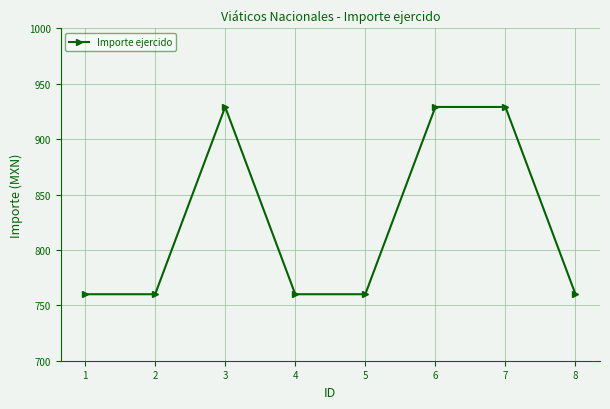

What is the difference between the second highest and minimum values?

169